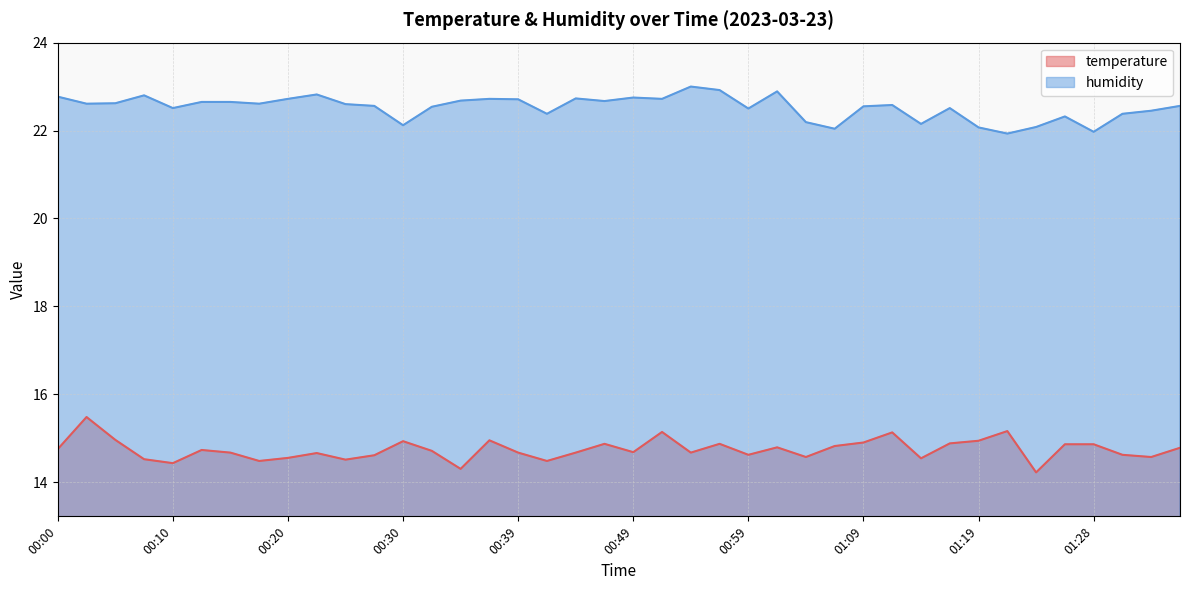

What is the value of the humidity point at the 36th from the left?

22.3